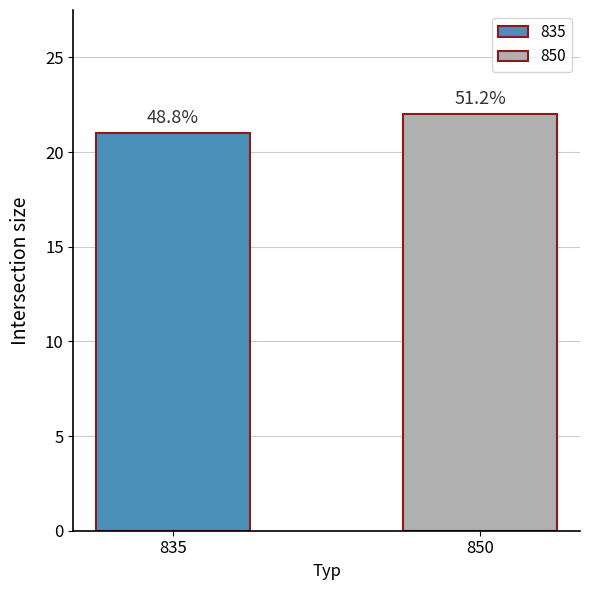

Reading left to right, list all the values displayed in this chart.

835=21	850=22